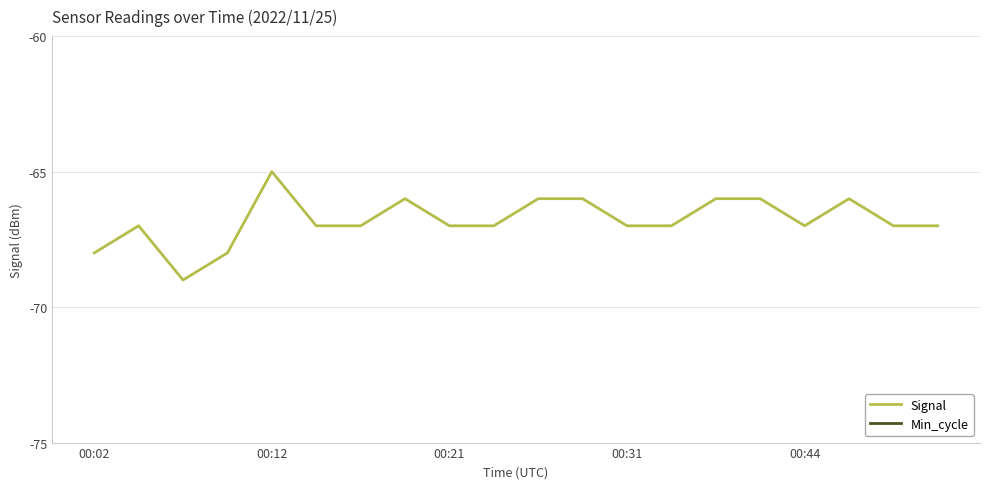

Is it true that Signal equals -20 at 00:12?

False